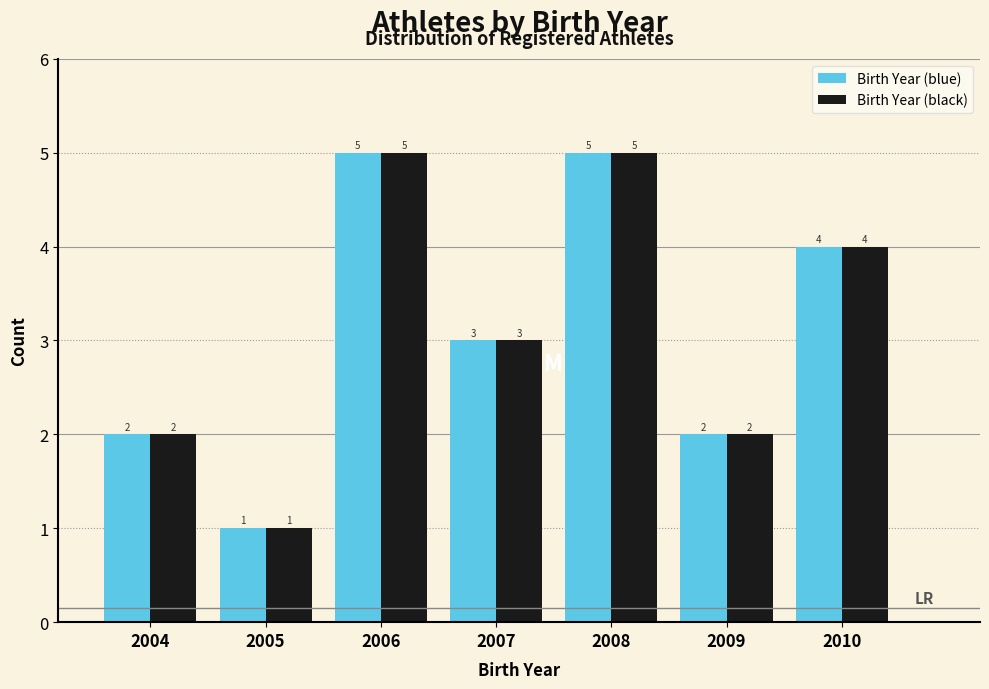

What is the height of the Birth Year (black) bar covering 2007.5 to 2008.5 on the x-axis?

5